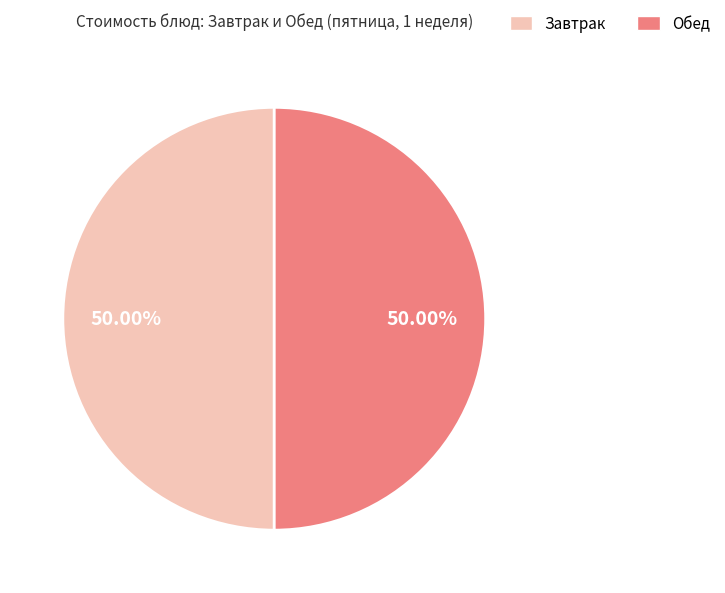

Approximately how many times larger is the value at Завтрак compared to Обед?

1.0